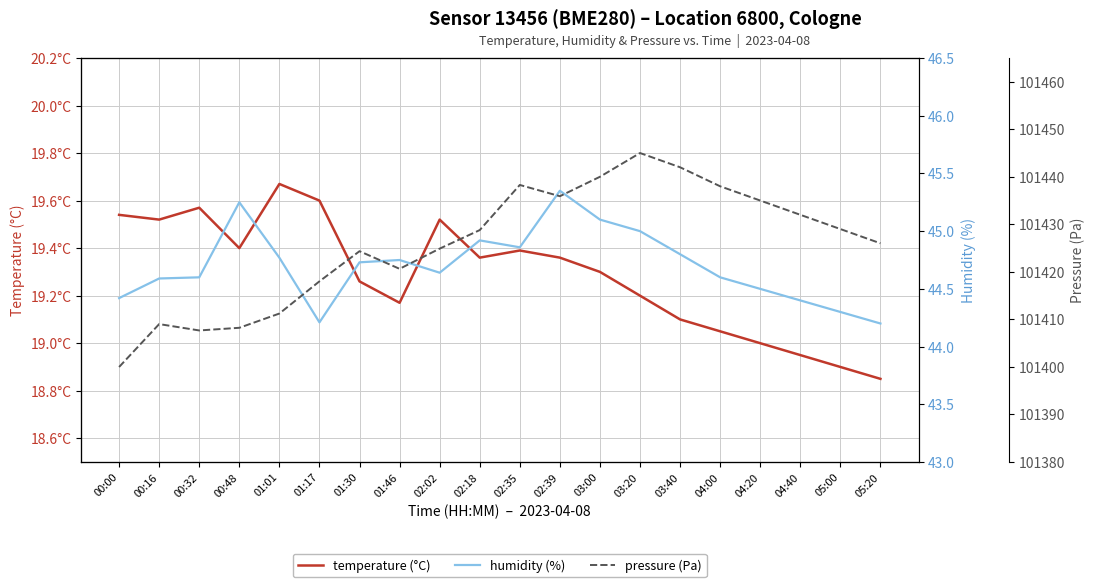

Reading left to right, transcribe all the data shown in this chart.

temperature (°C): 19.5	19.5	19.6	19.4	19.7	19.6	19.3	19.2	19.5	19.4	19.4	19.4	19.3	19.2	19.1	19.1	19.0	18.9	18.9	18.9
humidity (%): 44.4	44.6	44.6	45.2	44.8	44.2	44.7	44.8	44.6	44.9	44.9	45.4	45.1	45.0	44.8	44.6	44.5	44.4	44.3	44.2
pressure (Pa): 101400.0	101409.0	101407.7	101408.2	101411.2	101418.0	101424.3	101420.6	101424.9	101428.8	101438.3	101435.9	101440.0	101445.0	101442.0	101438.0	101435.0	101432.0	101429.0	101426.0